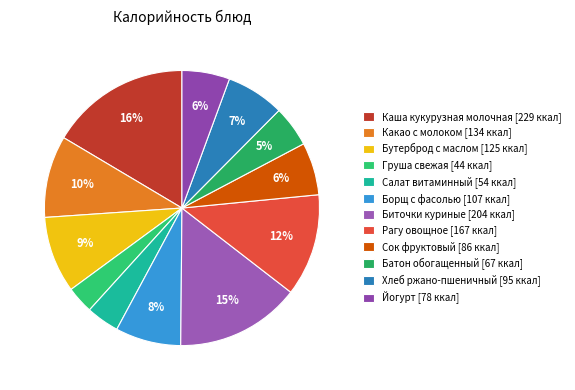

To the nearest percent, what is the average slice percentage?

8%